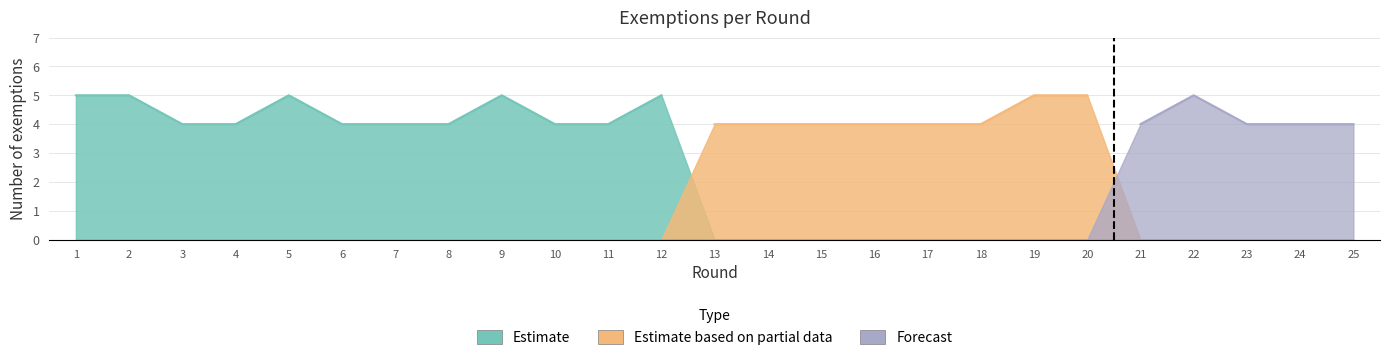

Does the chart display data point markers on the line(s)?

No